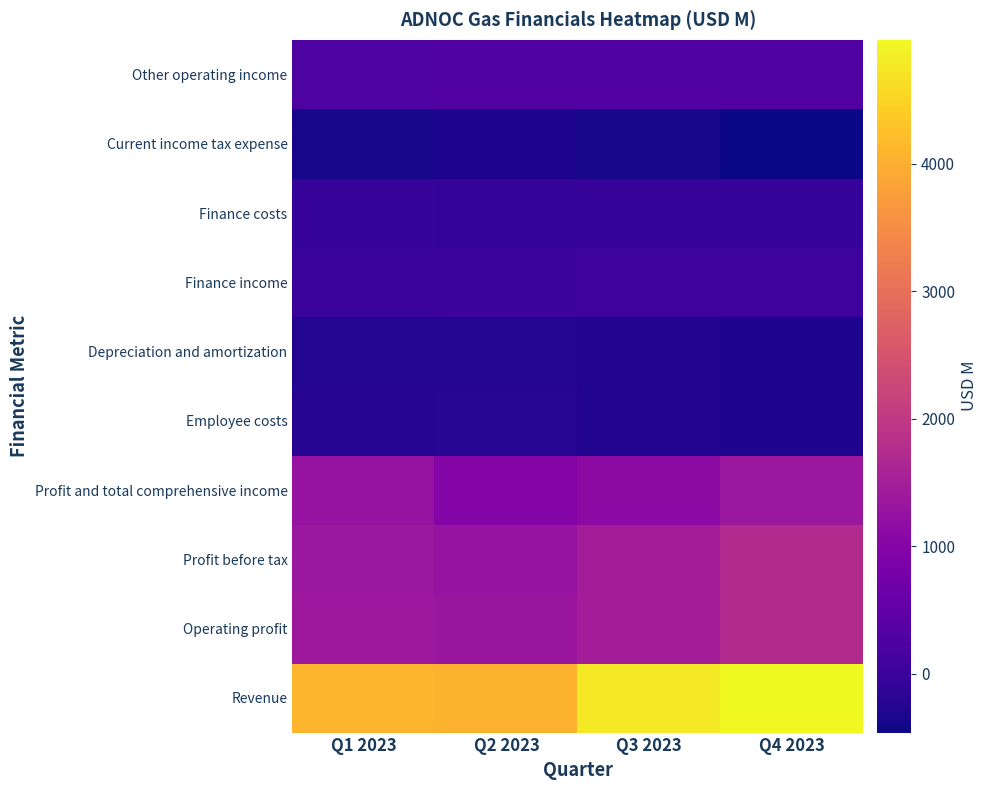

Rank the series by their maximum value, from highest to lowest.

Revenue, Operating profit, Profit before tax, Profit and total comprehensive income, Other operating income, Finance income, Finance costs, Employee costs, Depreciation and amortization, Current income tax expense